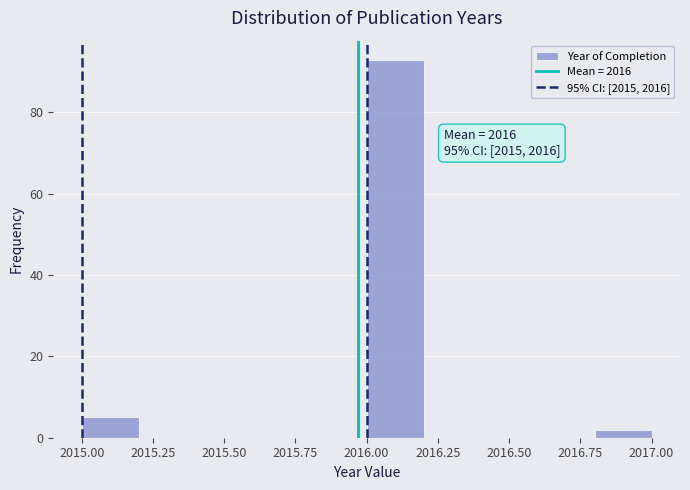

Which range on the x-axis has the tallest bar?

2016.0 to 2016.2